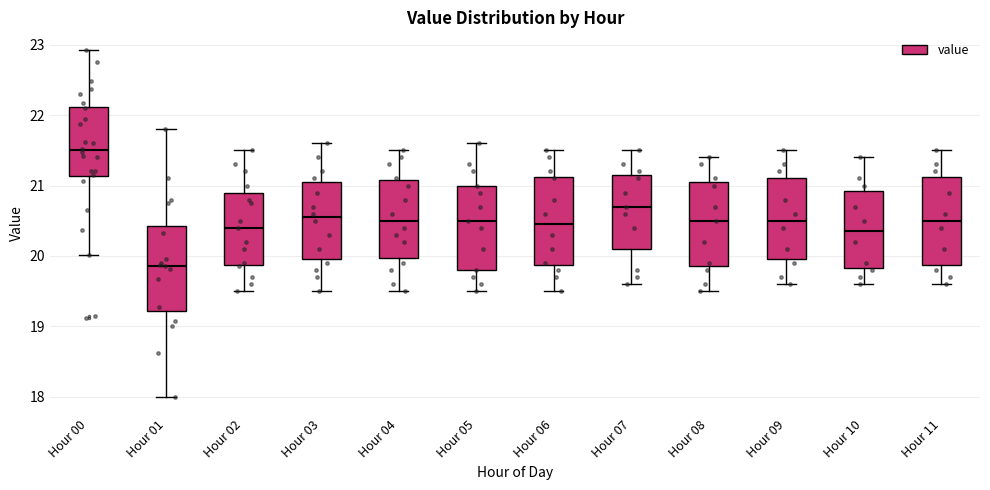

Where does the lower whisker of the box for Hour 05 end on the y-axis? The values are not printed on the chart, so give them approximately, as read against the axis.

19.5